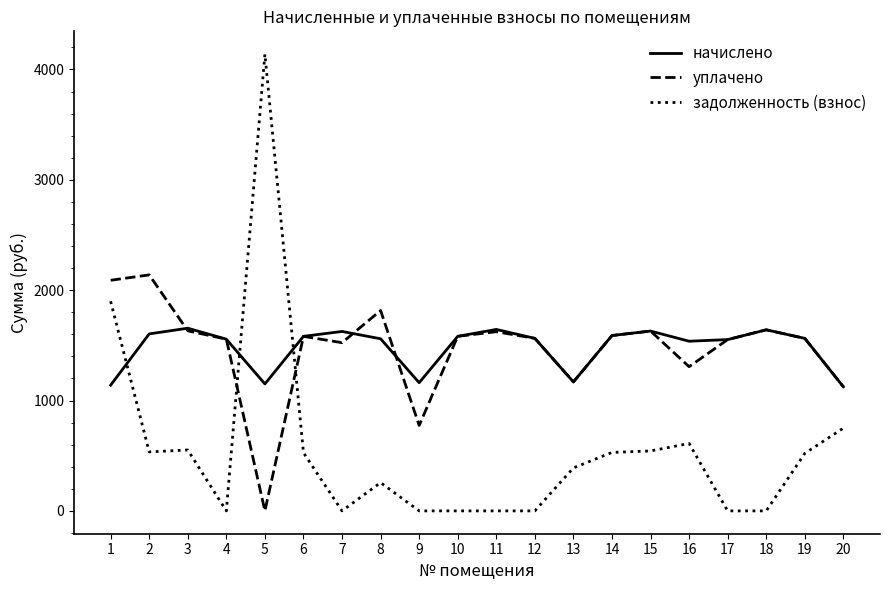

How many intersections are there between начислено and задолженность (взнос)?

3